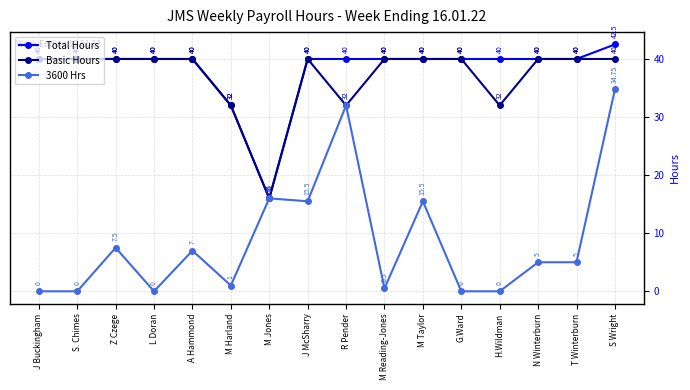

The 3600 Hrs series shows 3.2 at T Winterburn. True or false?

False